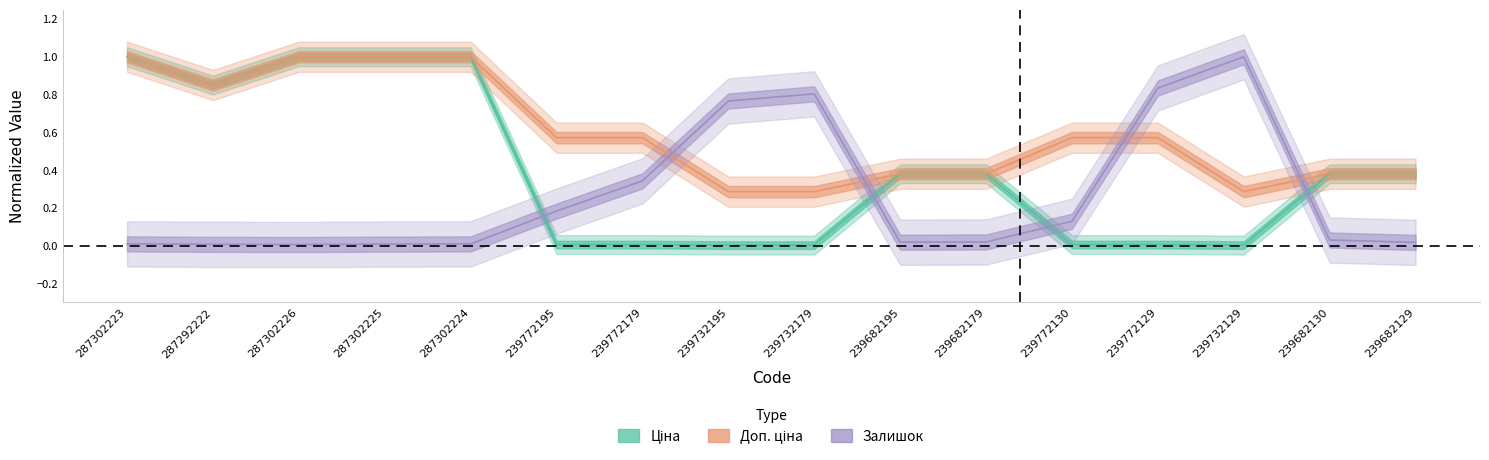

Does the chart display data point markers on the line(s)?

No